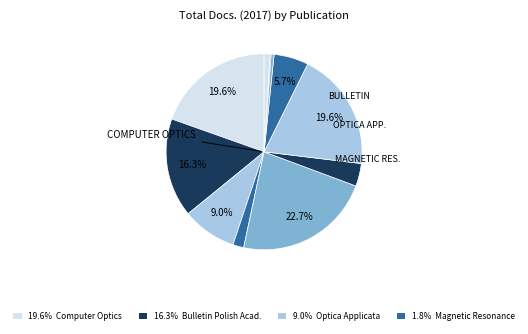

Count the number of slices in the pie.

11